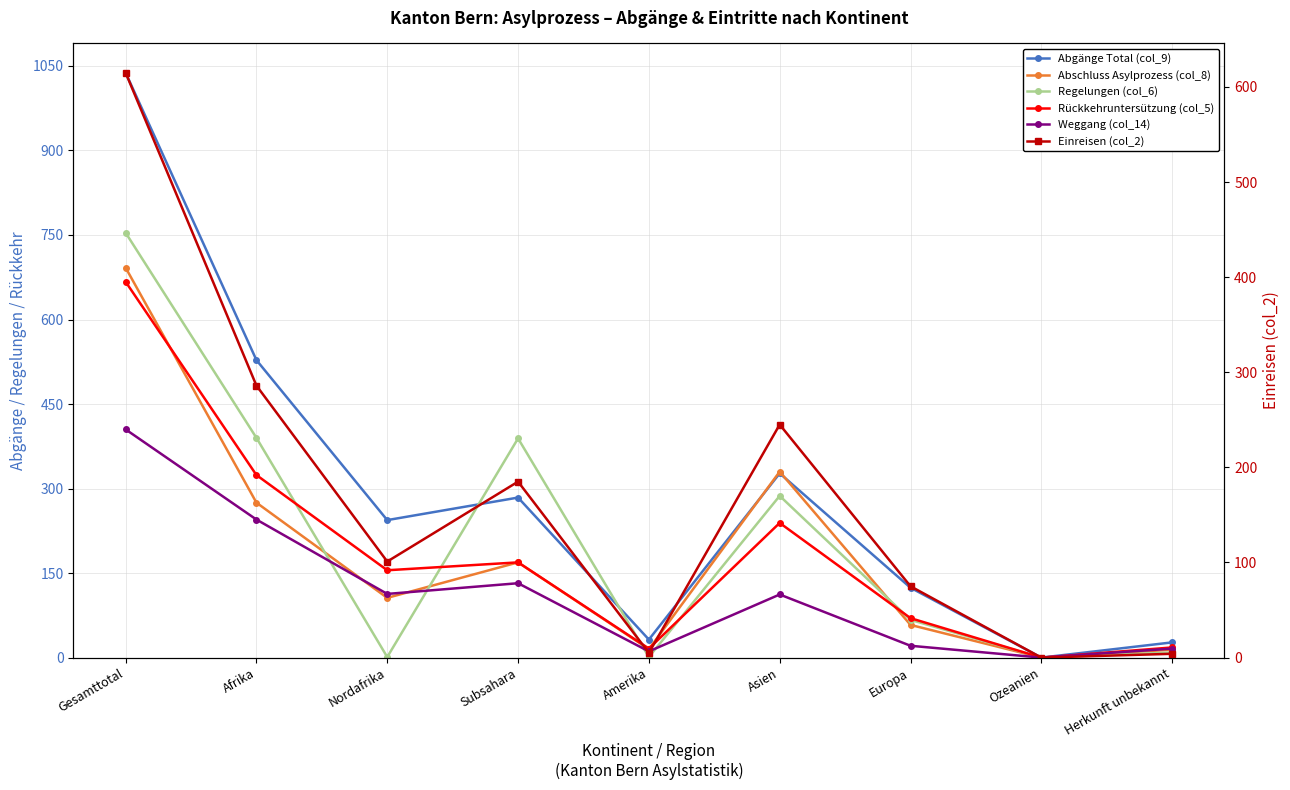

Reading left to right, transcribe all the data shown in this chart.

Abgänge Total (col_9): 1038	528	244	284	32	327	124	0	27
Abschluss Asylprozess (col_8): 692	275	106	169	15	330	58	0	14
Regelungen (col_6): 754	390	1	389	1	287	67	0	9
Rückkehruntersützung (col_5): 667	324	155	169	16	239	70	0	18
Weggang (col_14): 405	245	113	132	11	112	21	0	16
Einreisen (col_2): 615	286	101	185	5	245	75	0	4